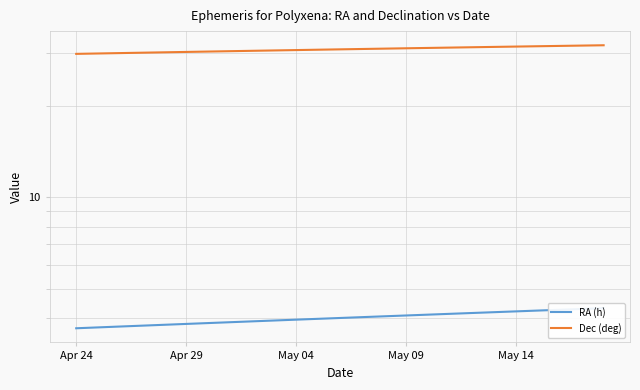

What is the label of the 5th point from the left?

May 14